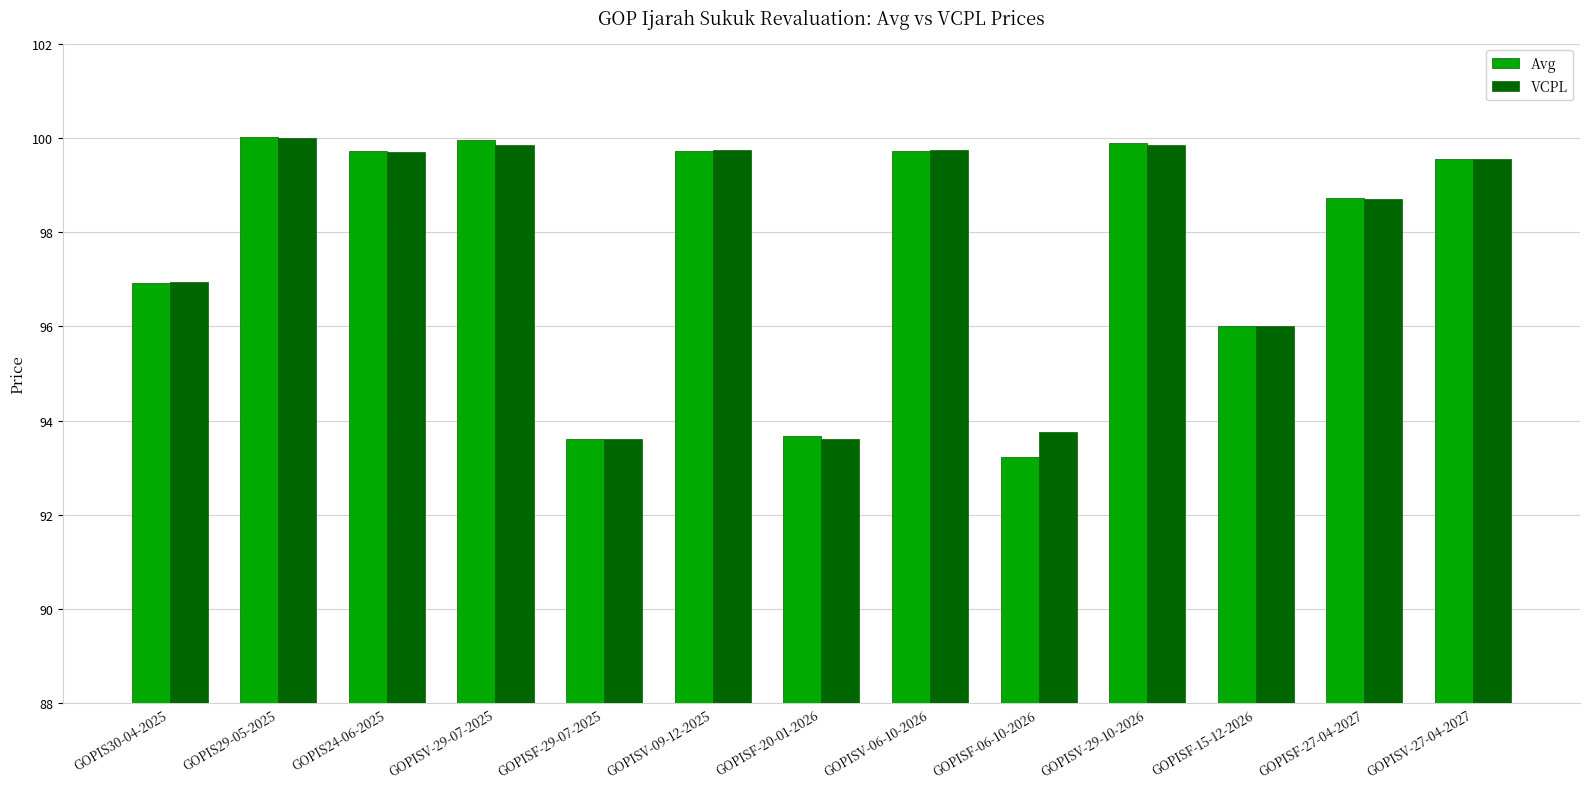

The value of VCPL at GOPISV-29-10-2026 is 99.8. True or false?

True